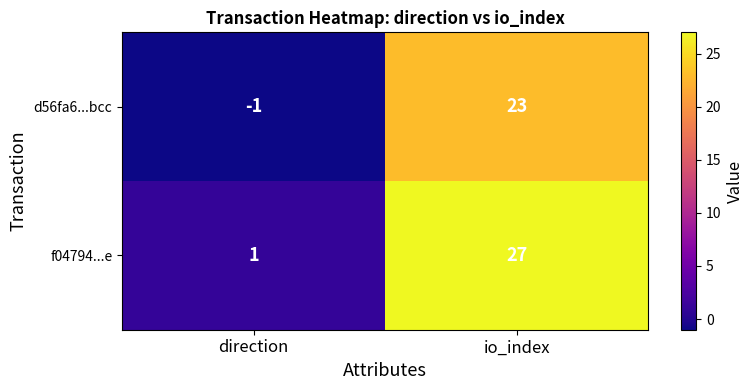

What is the difference between the maximum and minimum values in the d56fa6...bcc series?

24